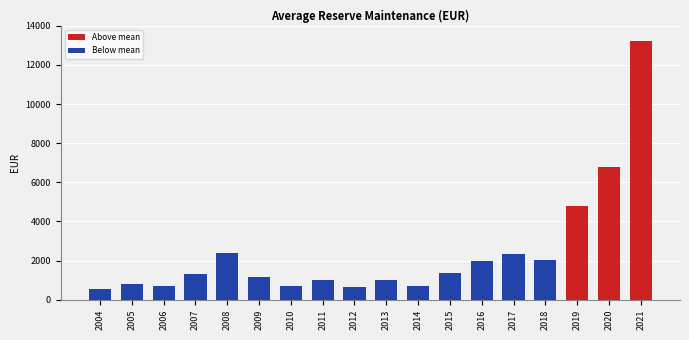

Does the chart contain stacked bars?

No